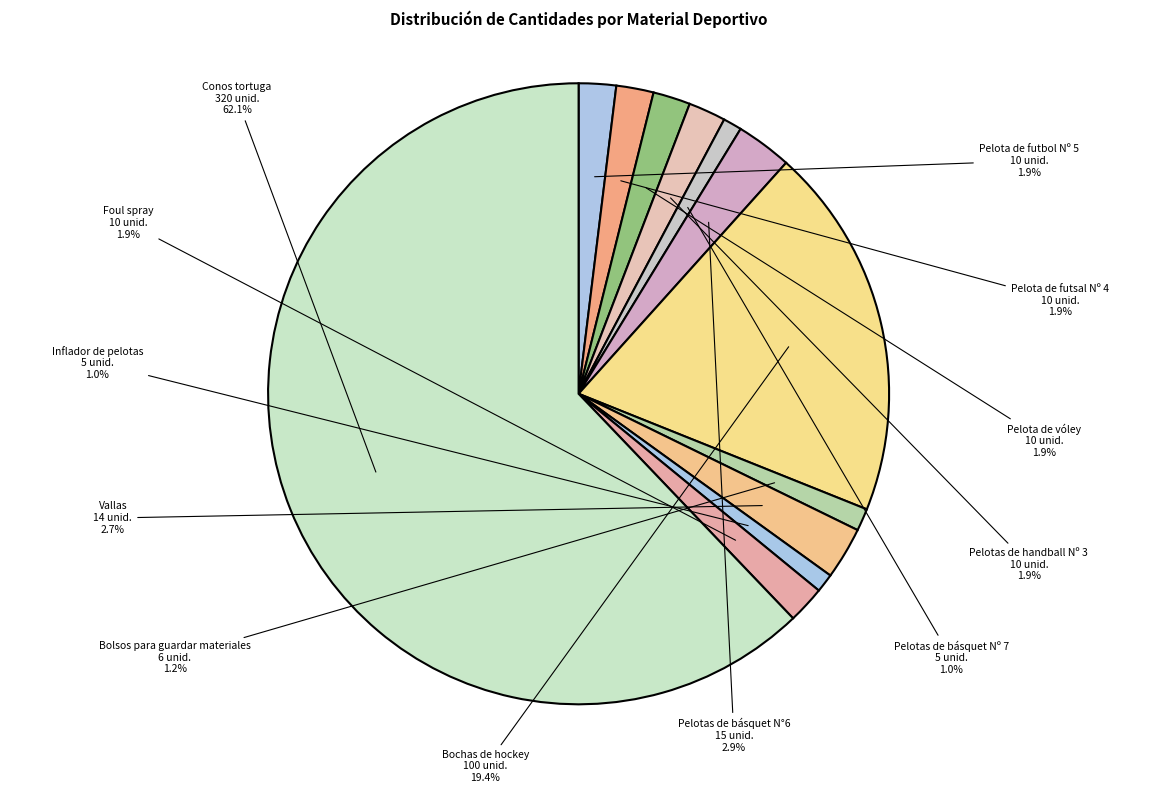

Which category accounts for the majority?

Conos tortuga